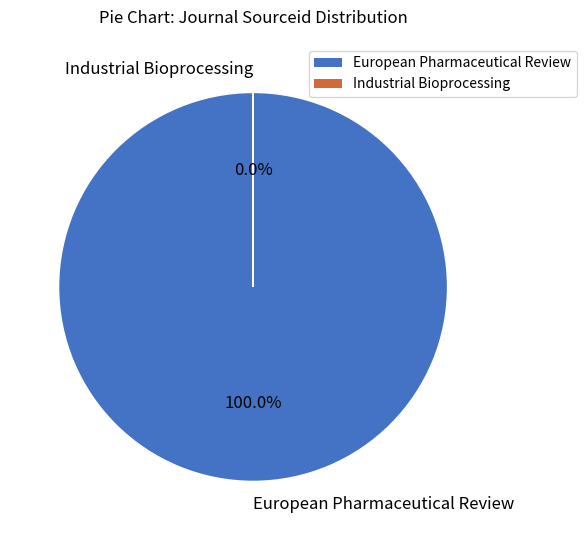

How much of the chart is everything except Industrial Bioprocessing?

100.0%